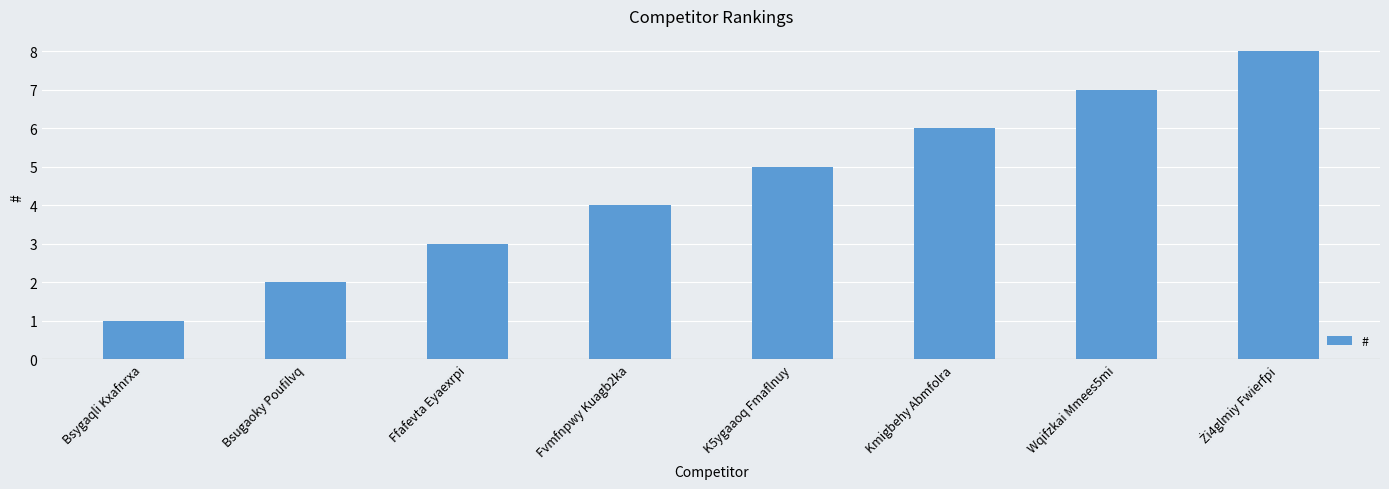

Between Kmigbehy Abmfolra and K5ygaaoq Fmaflnuy, which is larger?

Kmigbehy Abmfolra